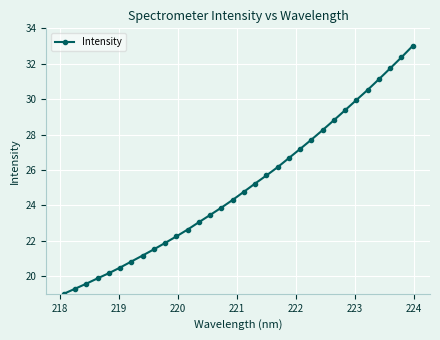

What is the value of the 25th point from the left?

28.8